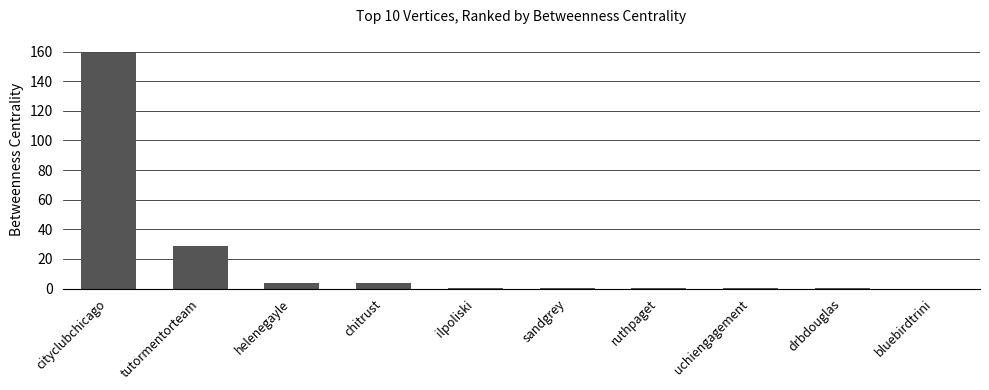

What is the sum of all values?

198.0